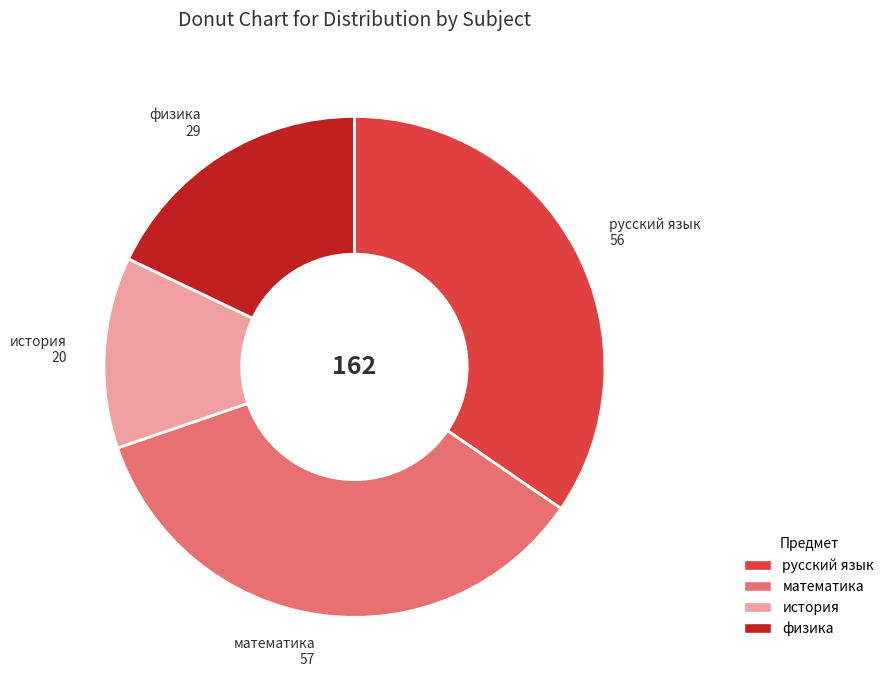

Approximately how many times larger is the value at математика compared to русский язык?

1.0